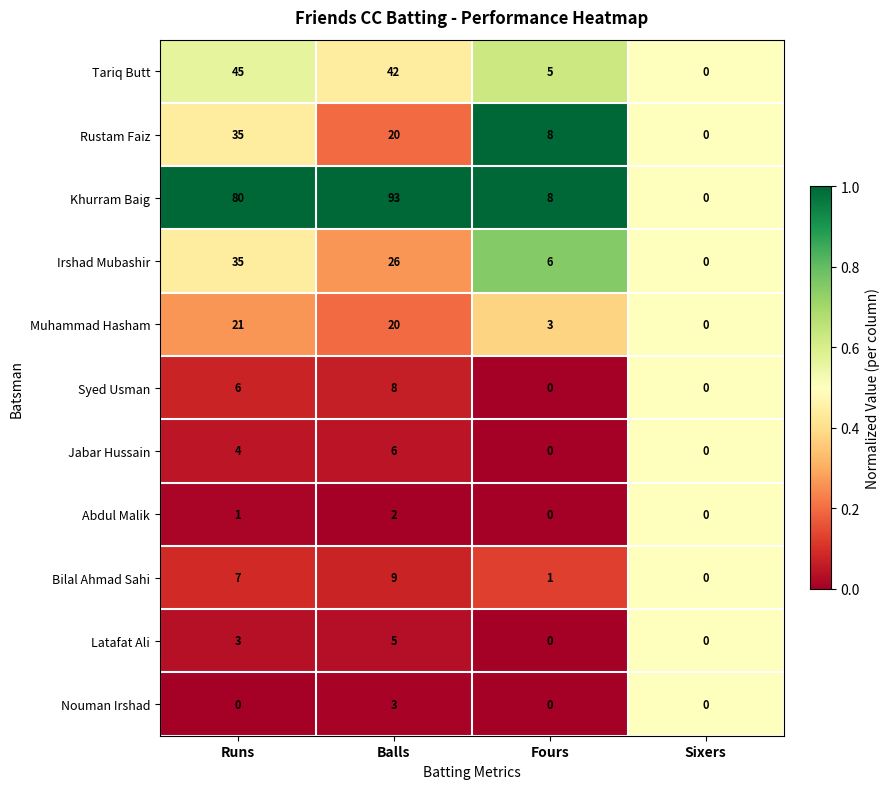

The value of Bilal Ahmad Sahi at Balls is 4. True or false?

False